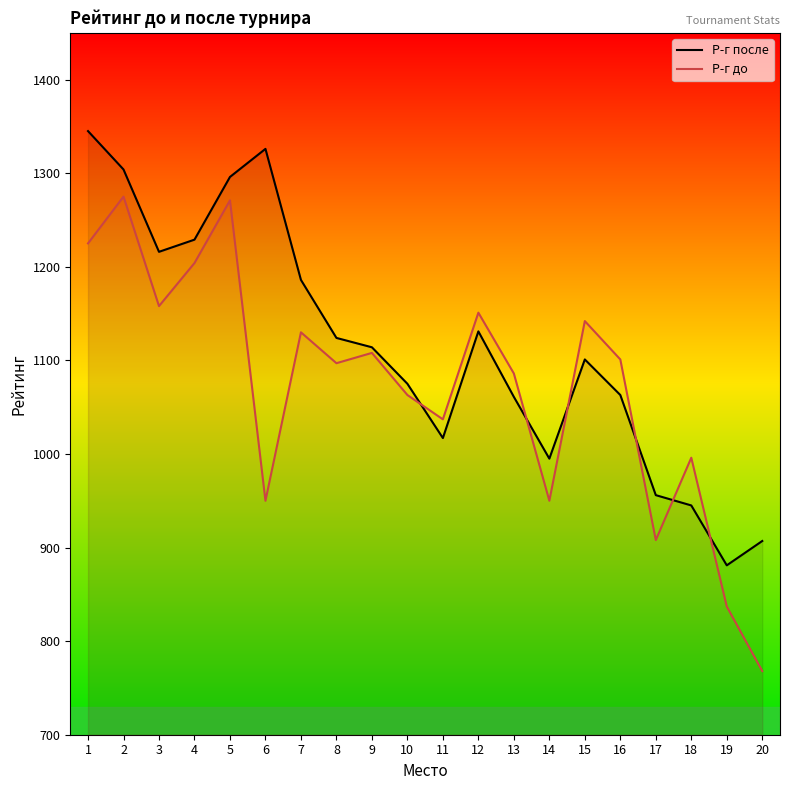

At which label is Р-г до closest to 1021?

11